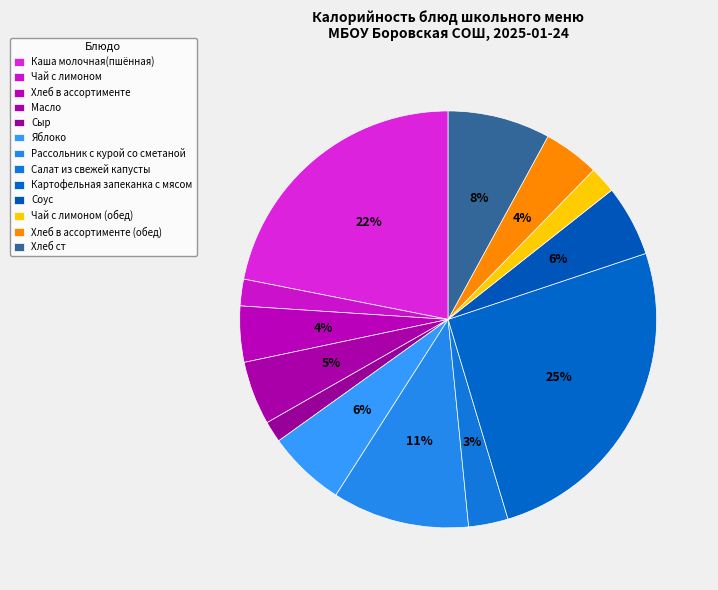

To the nearest percent, what is the difference between the largest and smallest slice percentages?

24%